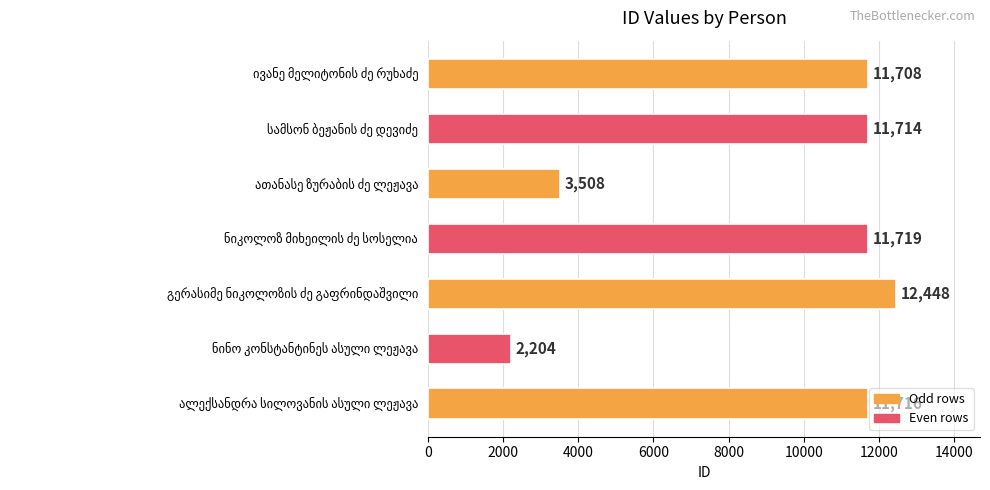

What is the average value?

9288